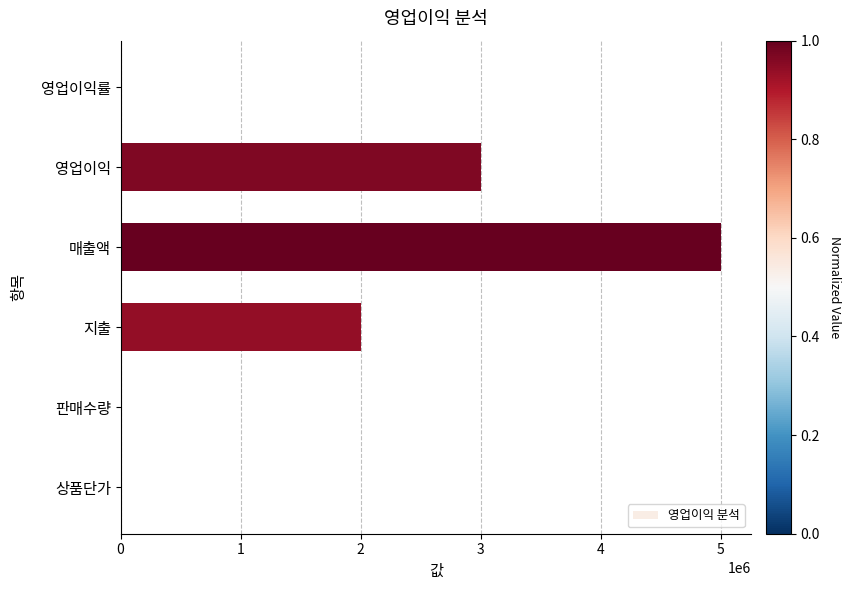

Which category has the highest value across all series?

매출액